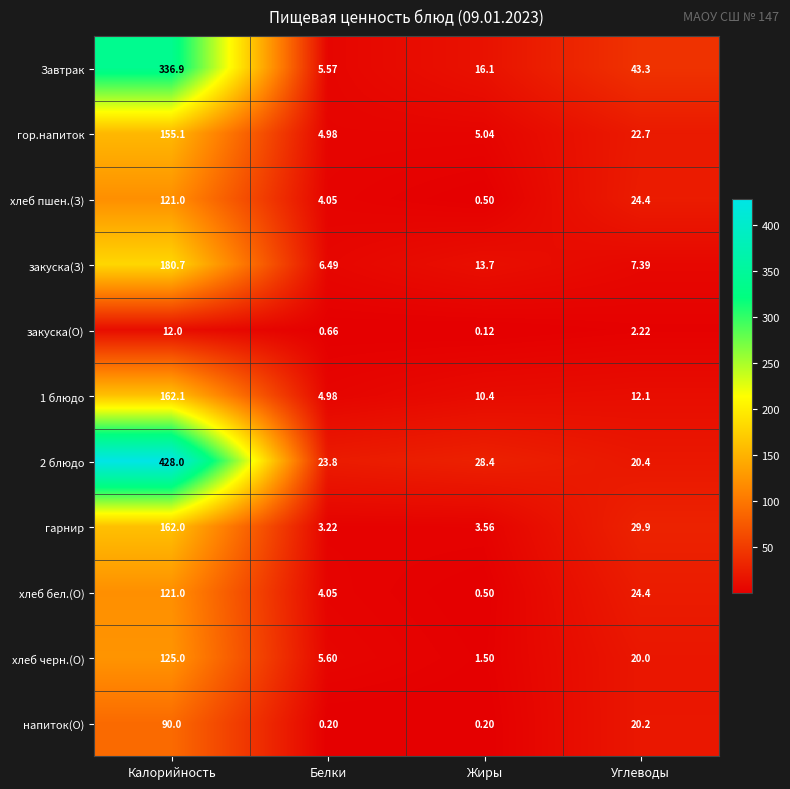

At which label does закуска(О) first exceed 2?

Калорийность